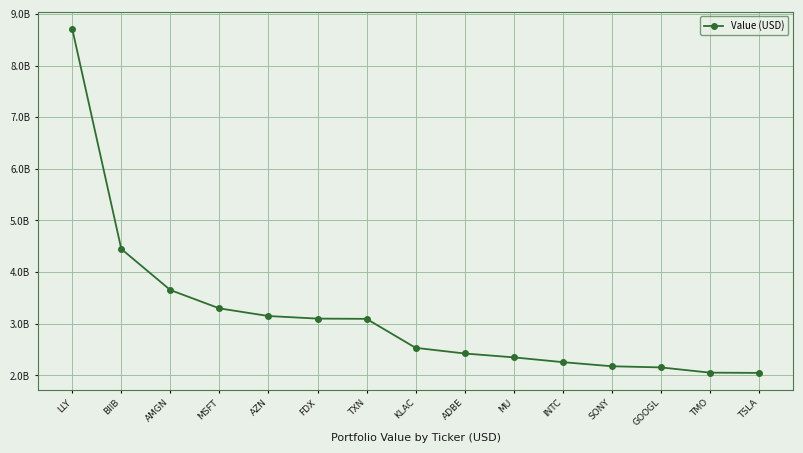

What is the ratio of the value at ADBE to the value at AMGN?

0.7